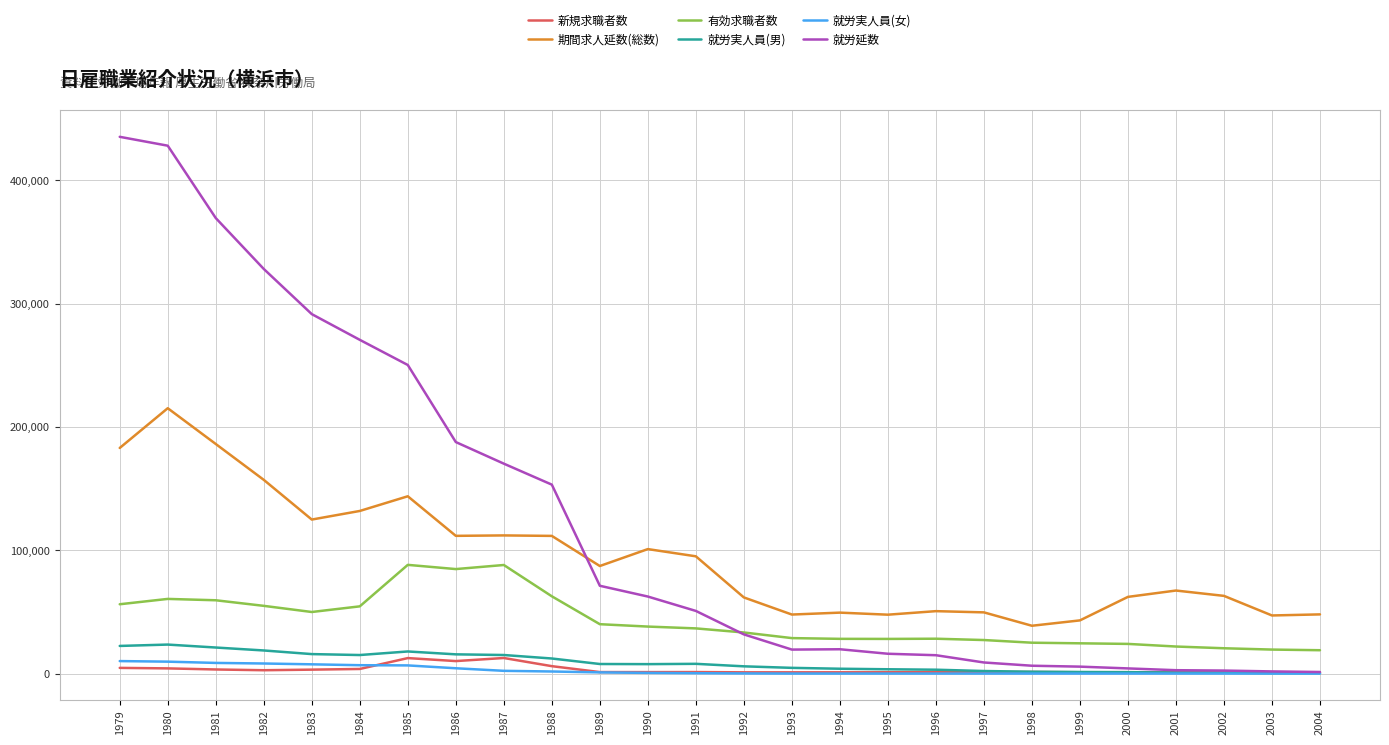

True or false: 就労実人員(女) and 期間求人延数(総数) cross at least once.

False